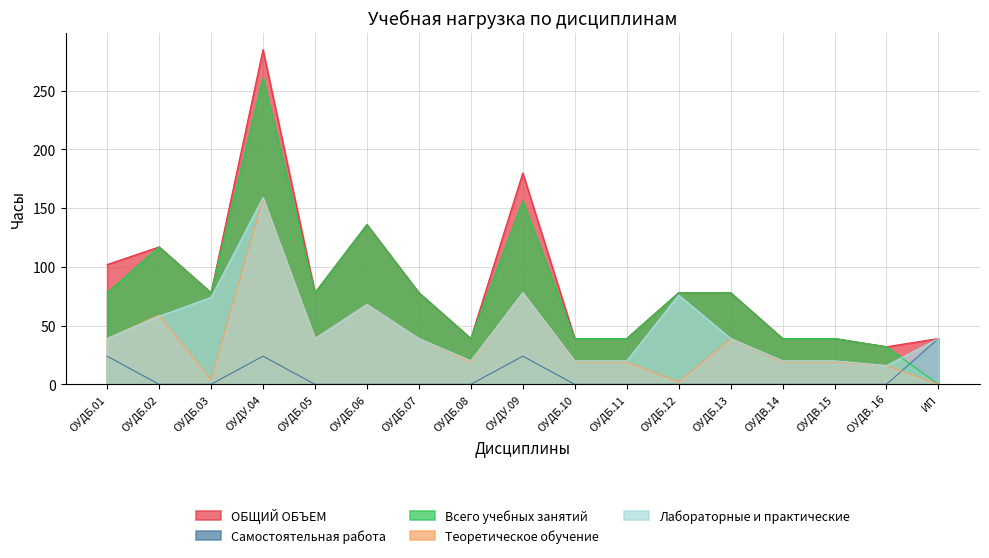

What is the label of the 2nd point from the left?

ОУДБ.02